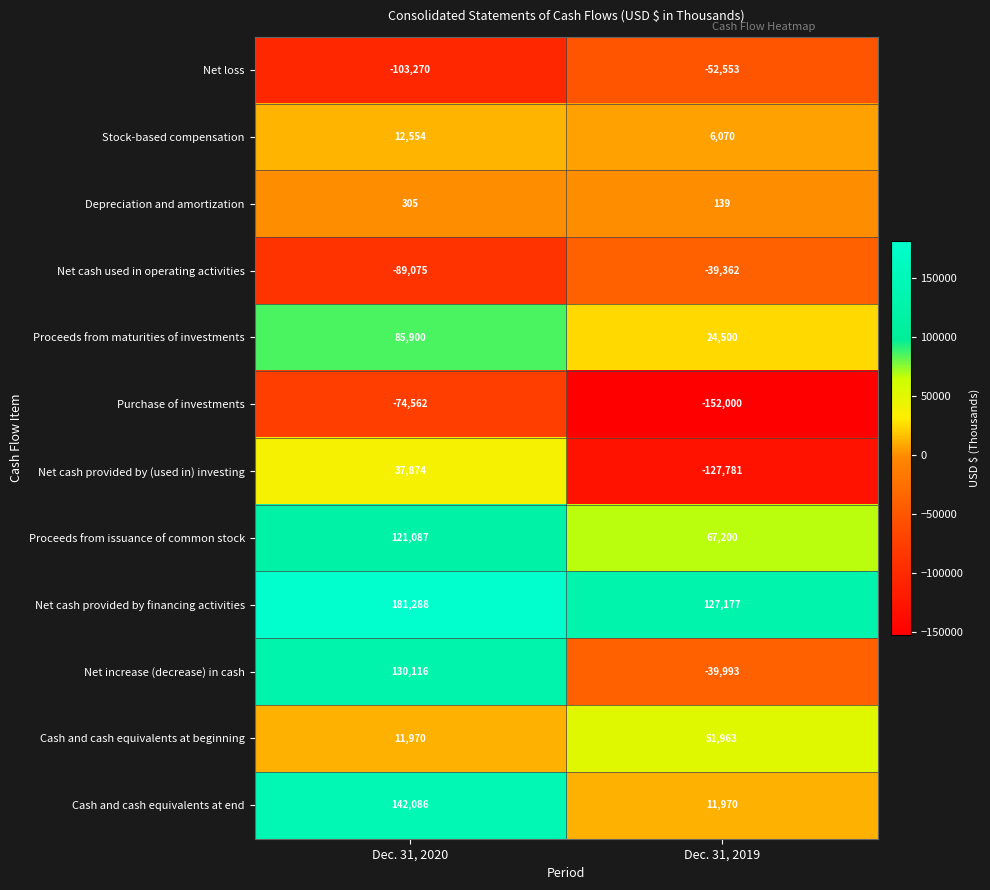

Which series has the widest spread of values?

Net increase (decrease) in cash